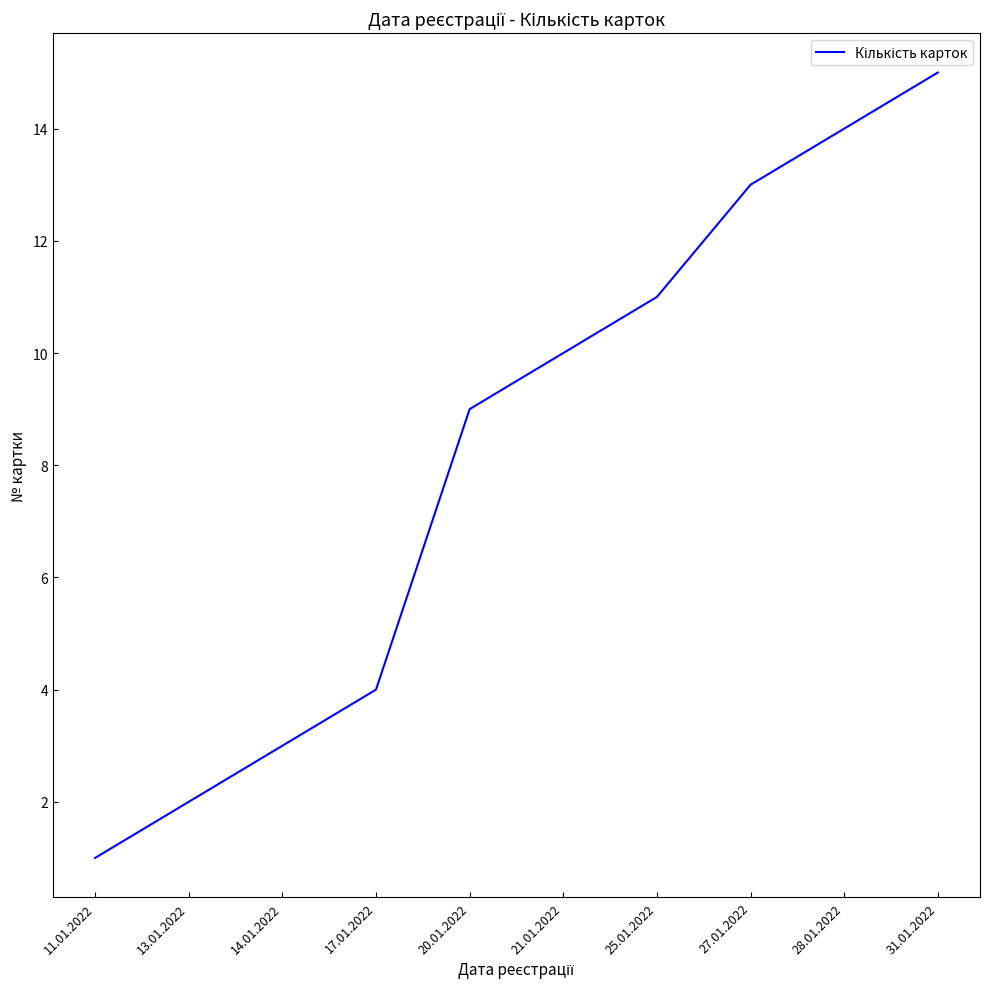

Reading right to left, what are all the values shown in this chart?

15	14	13	11	10	9	4	3	2	1